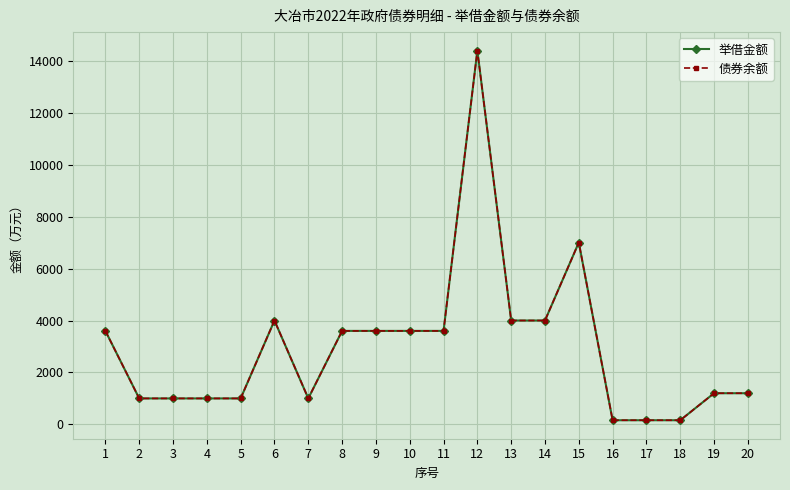

What value does the 举借金额 series have at 13?

4000